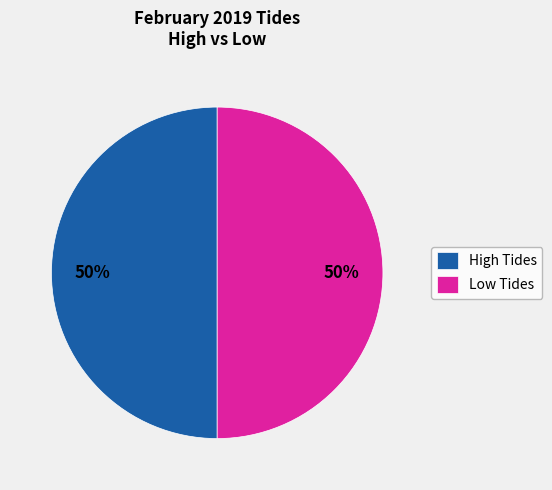

How many segments does this pie chart have?

2